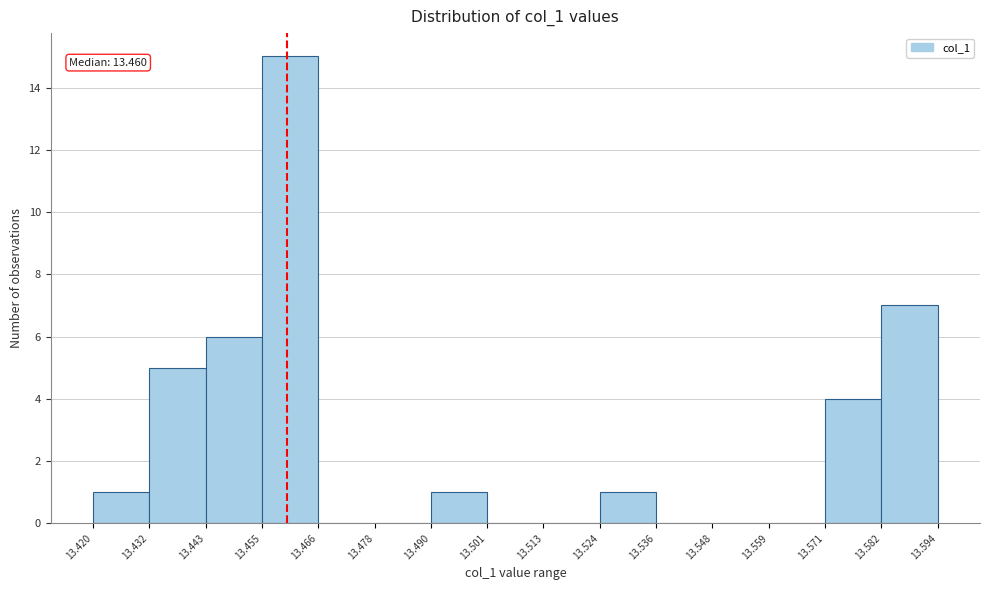

Which range on the x-axis has the tallest bar?

13.455 to 13.466